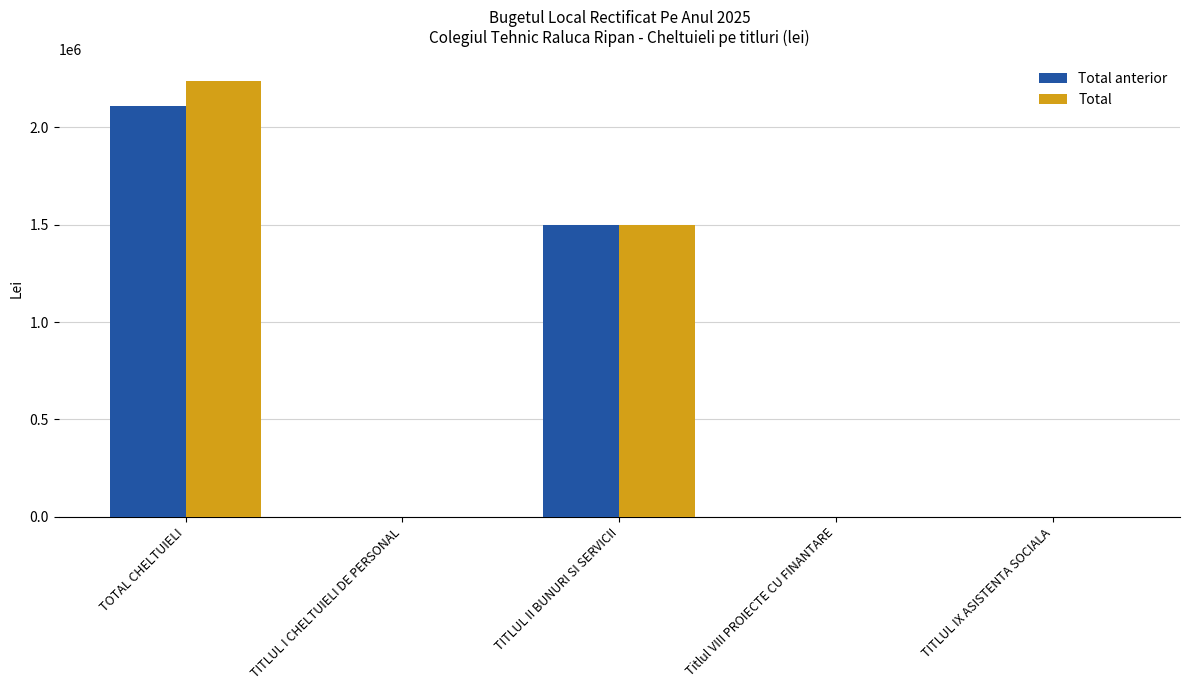

Between TOTAL CHELTUIELI and TITLUL I CHELTUIELI DE PERSONAL, which series saw the biggest shift?

Total